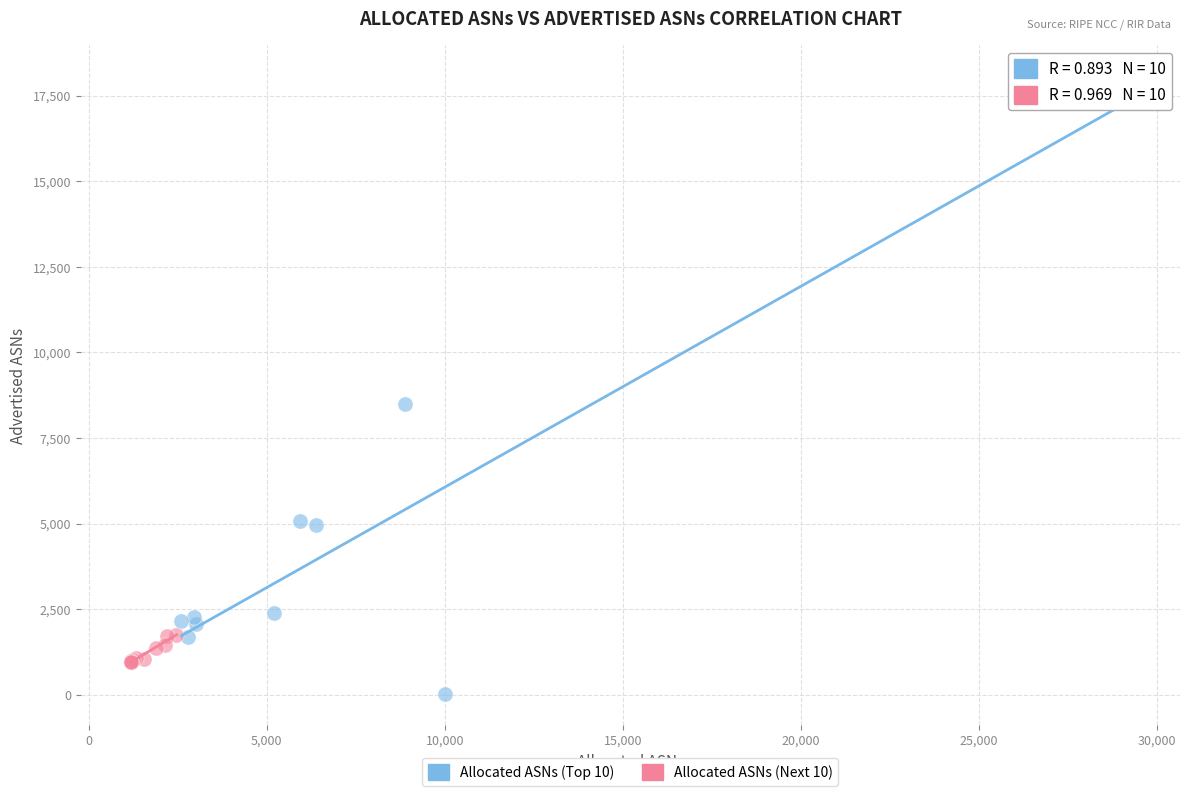

Which series contains the lowest Y value?

Allocated ASNs (Top 10)